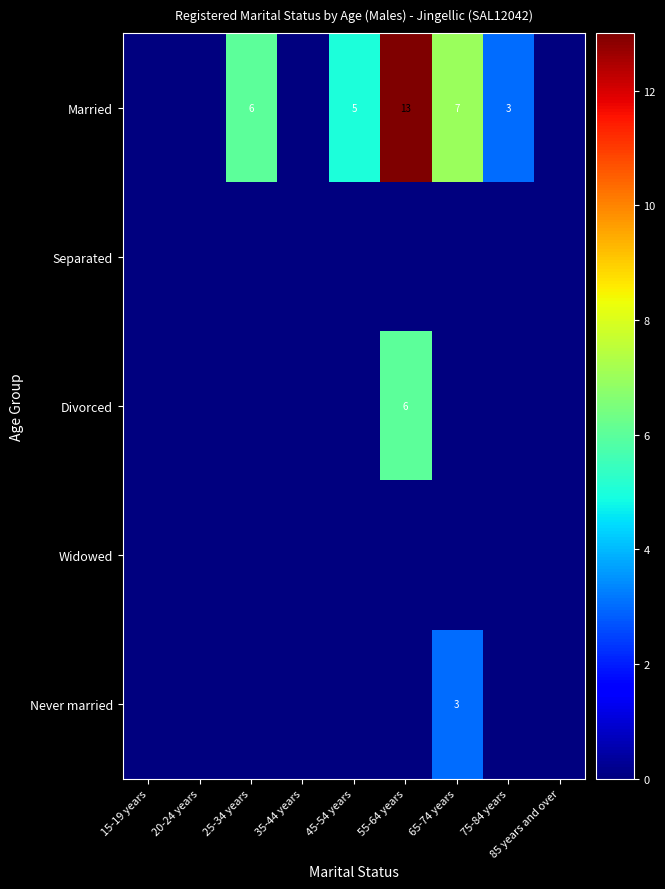

List the series in order of their peak value, lowest first.

Separated, Widowed, Never married, Divorced, Married